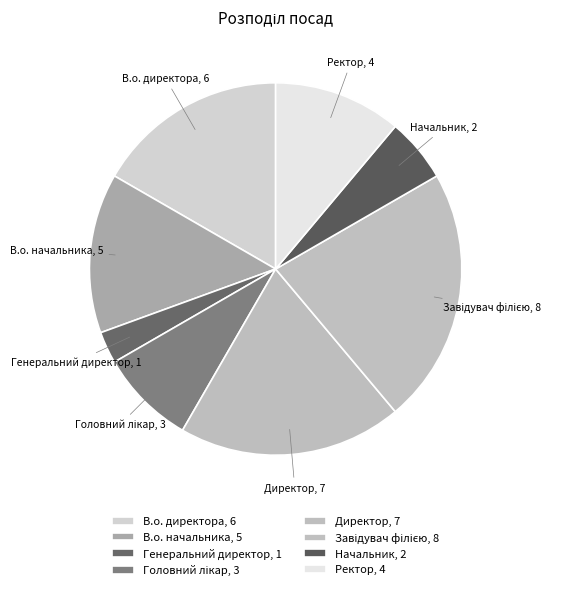

Which slice is the largest?

Завідувач філією